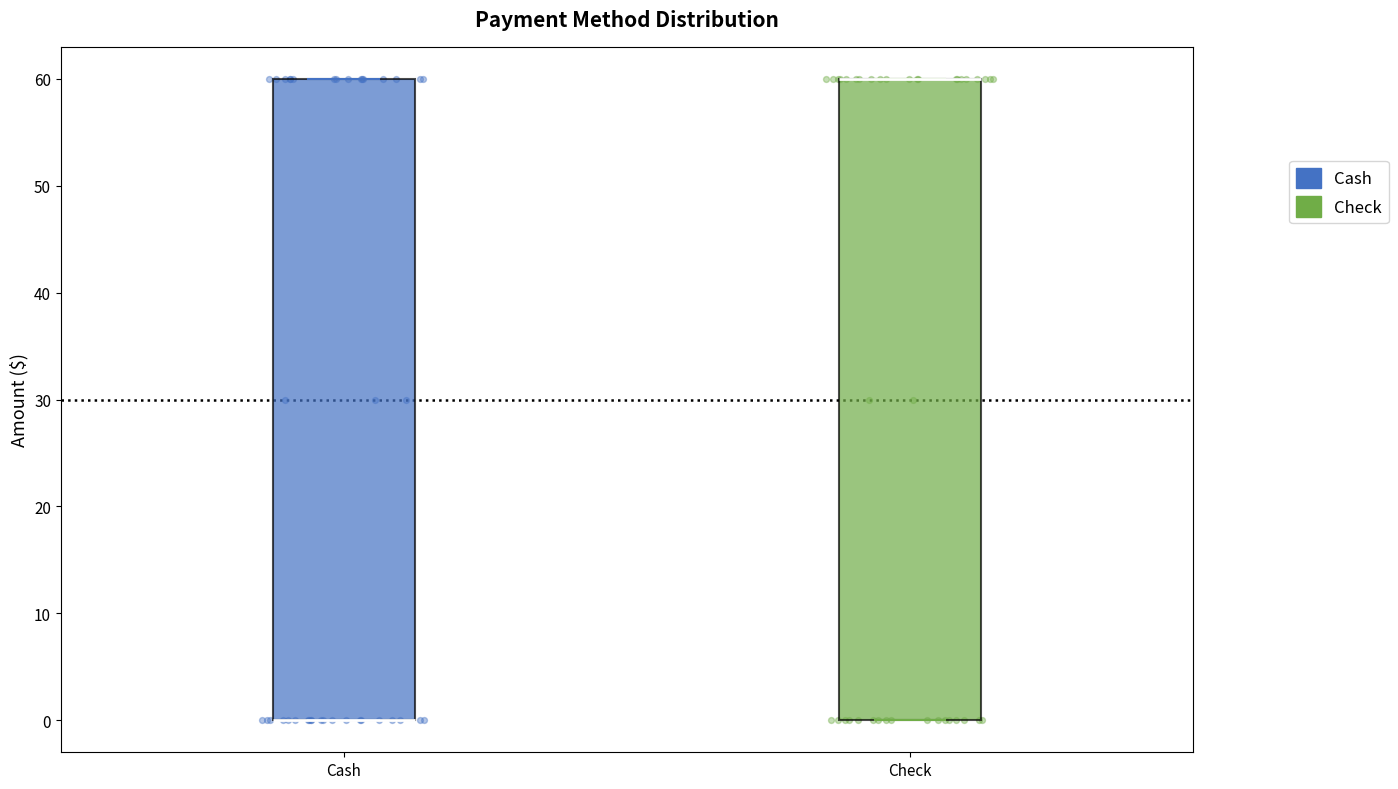

Reading left to right, read every box against the y-axis: the position of its median line, the range the box covers, and the ends of its whiskers. The values are not printed on the chart, so give them approximately, as read against the axis.

Cash: median 0 (drawn on the box's lower edge), box 0 to 60, whiskers 0 to 60
Check: median 60 (drawn on the box's upper edge), box 0 to 60, whiskers 0 to 60